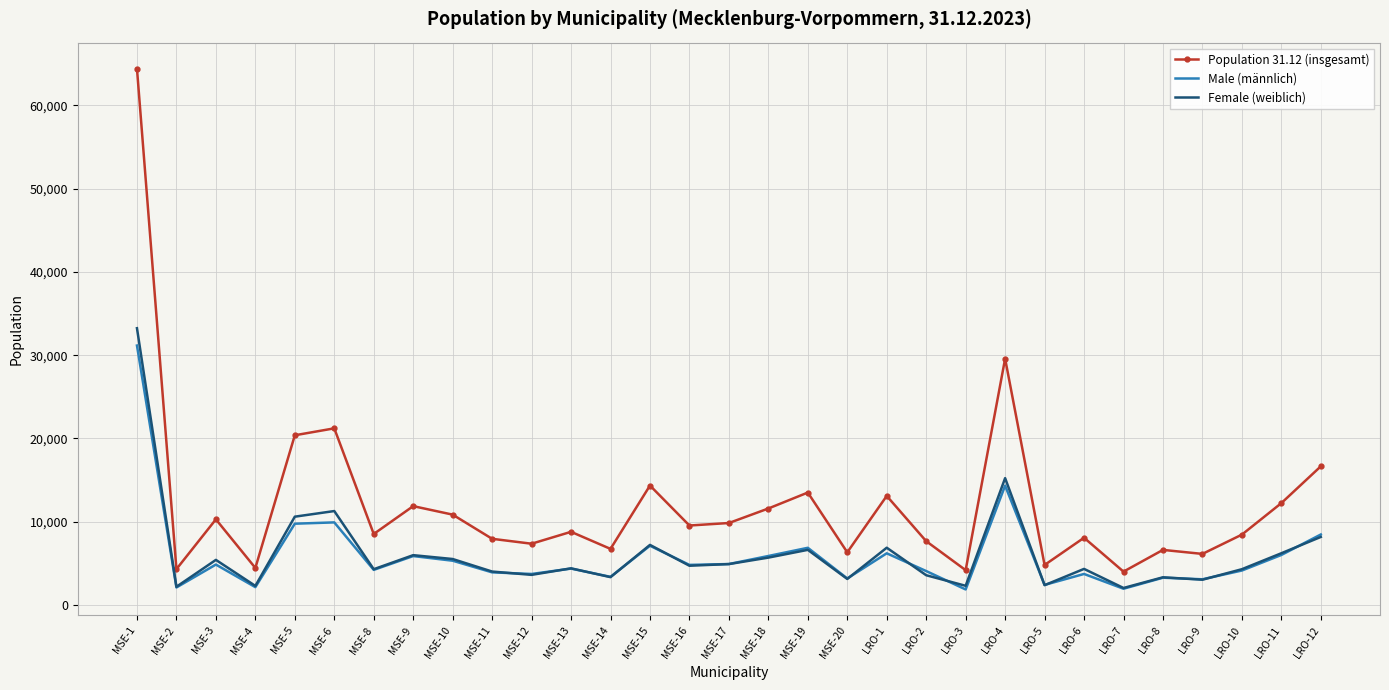

What is the spread (max minus min) of values at LRO-2?

4086